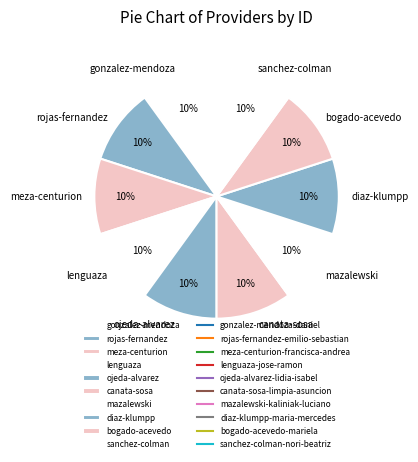

Does any single category account for the majority?

No